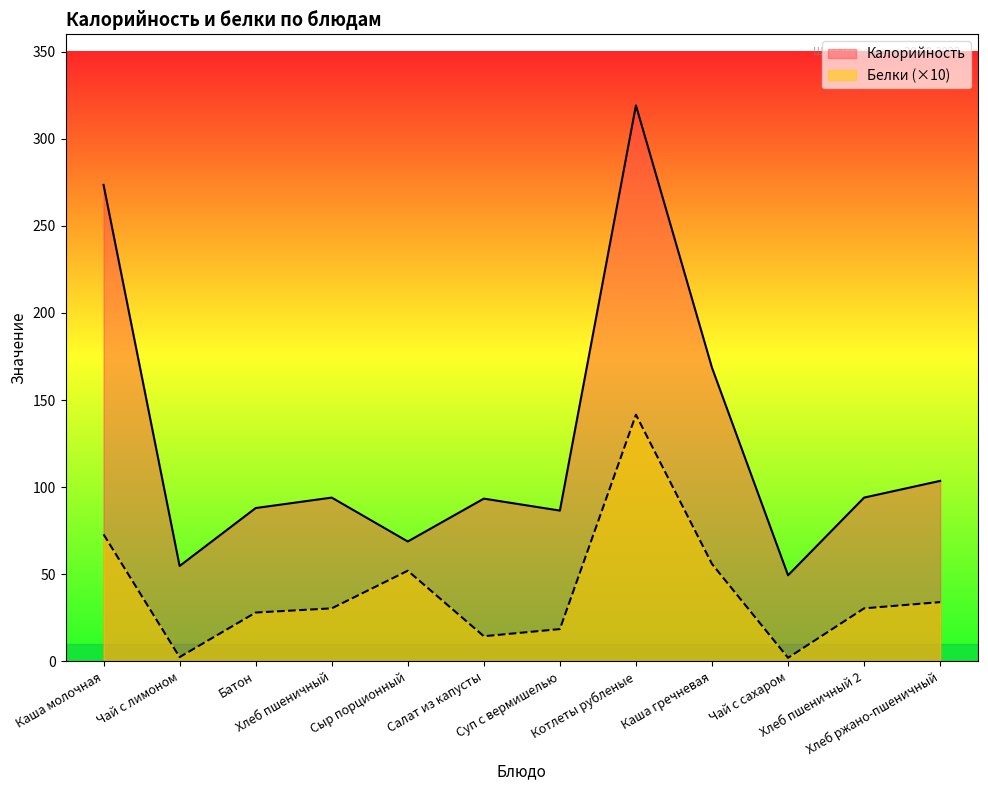

Is it true that Белки equals 12.6 at Суп с вермишелью?

False